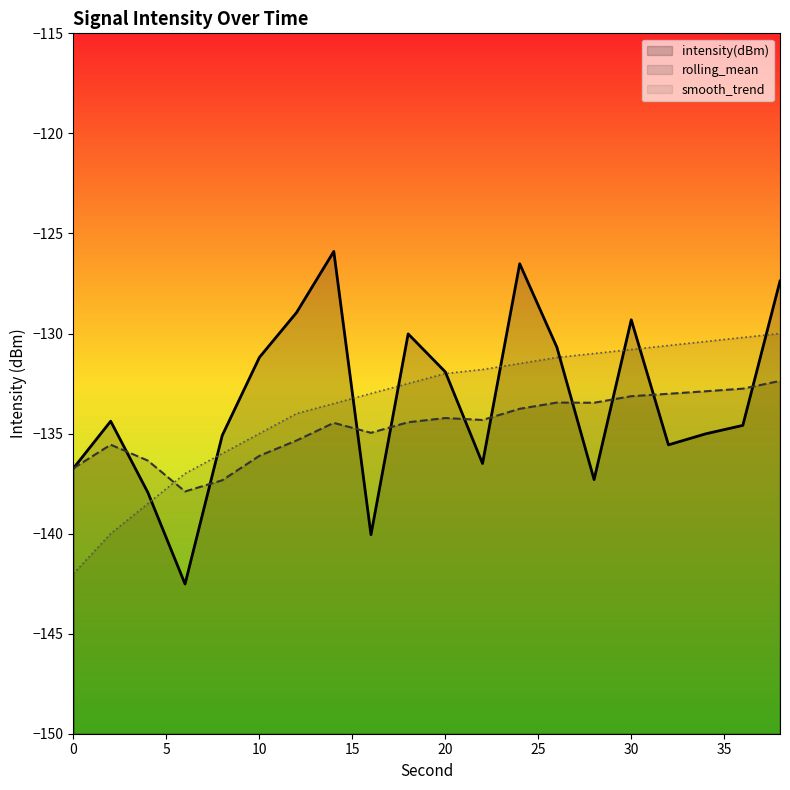

Which category has the lowest value in the rolling_mean series?

6